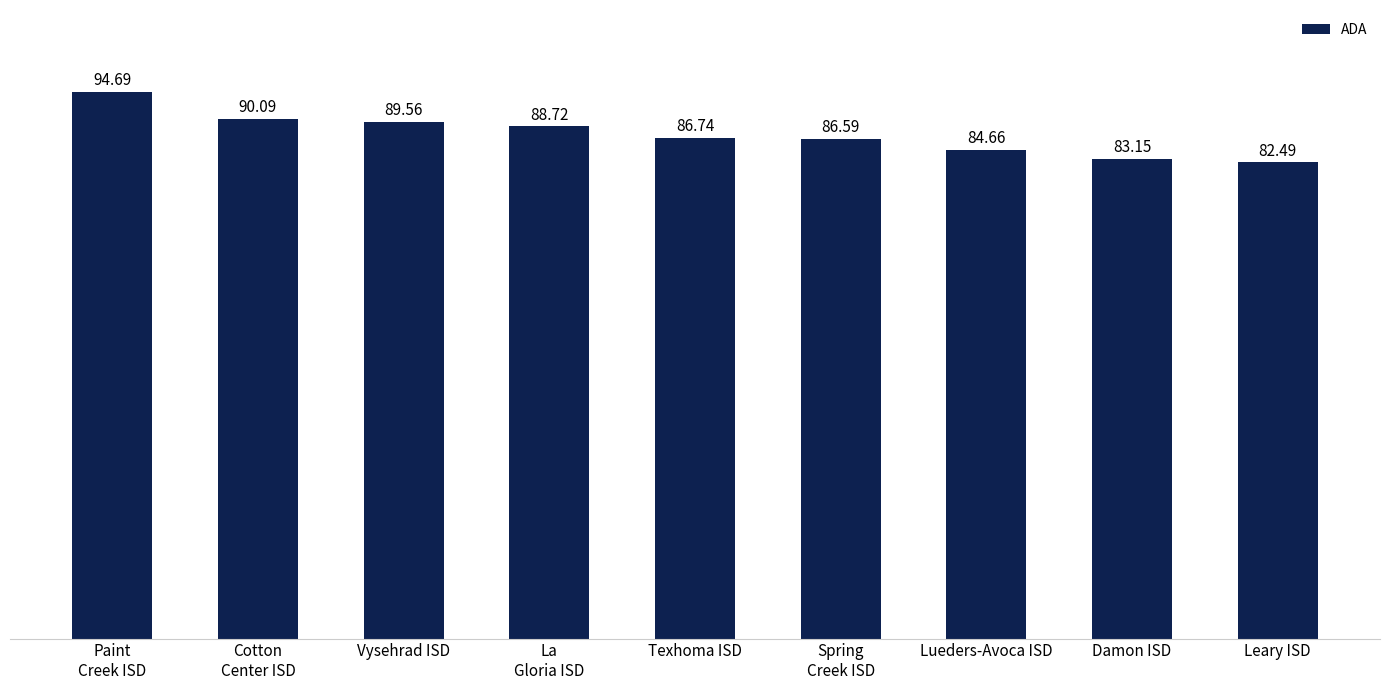

List the labels in order of value, smallest first.

Leary ISD, Damon ISD, Lueders-Avoca ISD, Spring
Creek ISD, Texhoma ISD, La
Gloria ISD, Vysehrad ISD, Cotton
Center ISD, Paint
Creek ISD